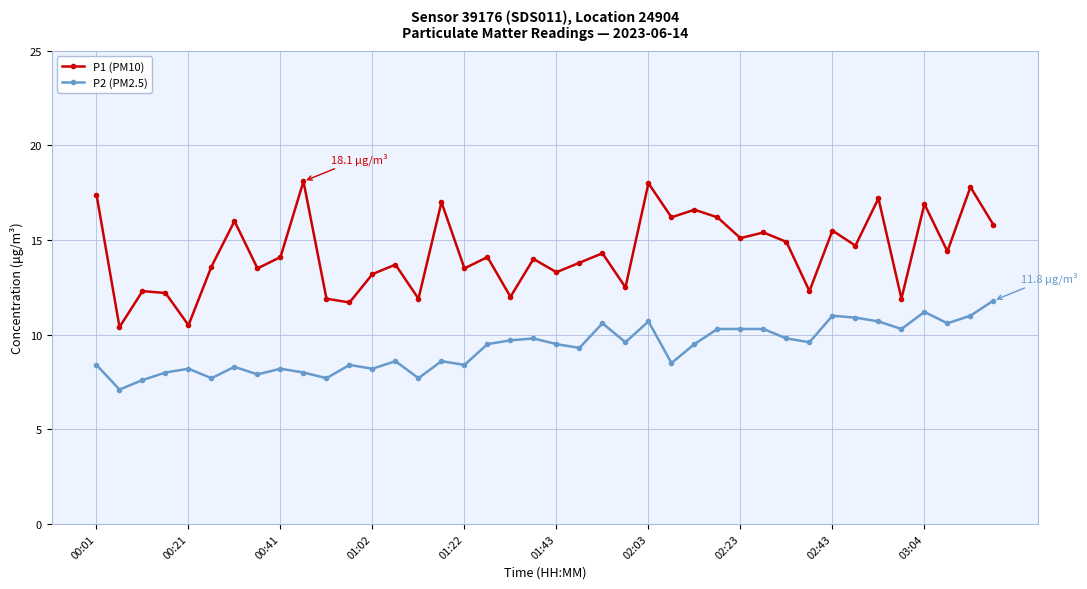

Which series has the widest spread of values?

P1 (PM10)